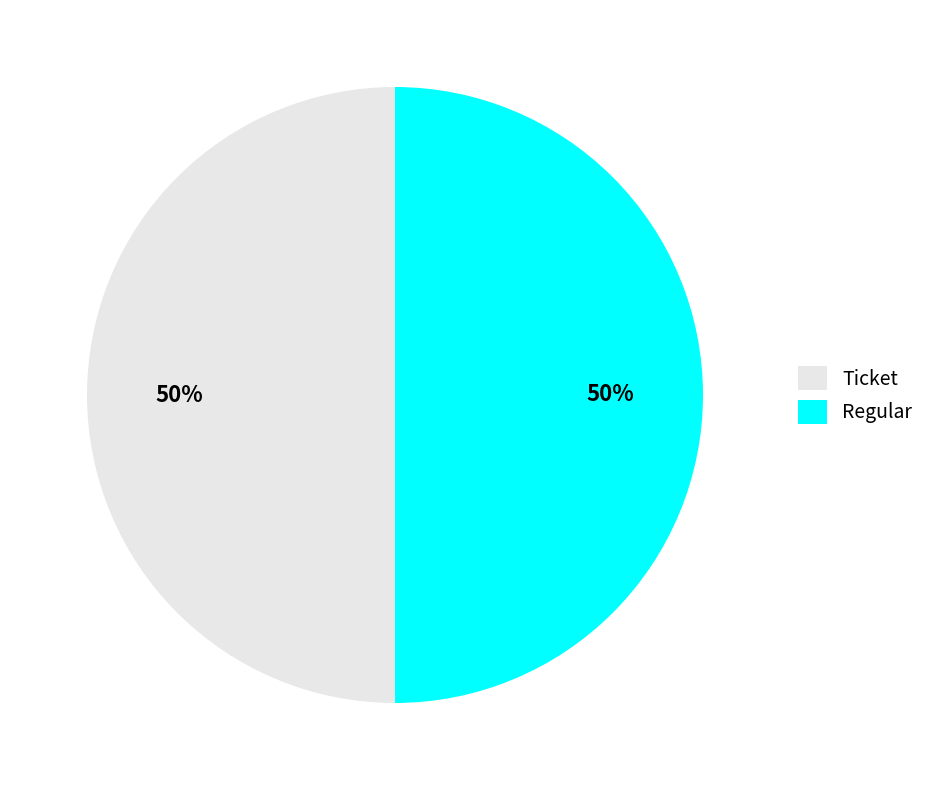

To the nearest percent, what is the combined percentage of Regular and Ticket?

100%